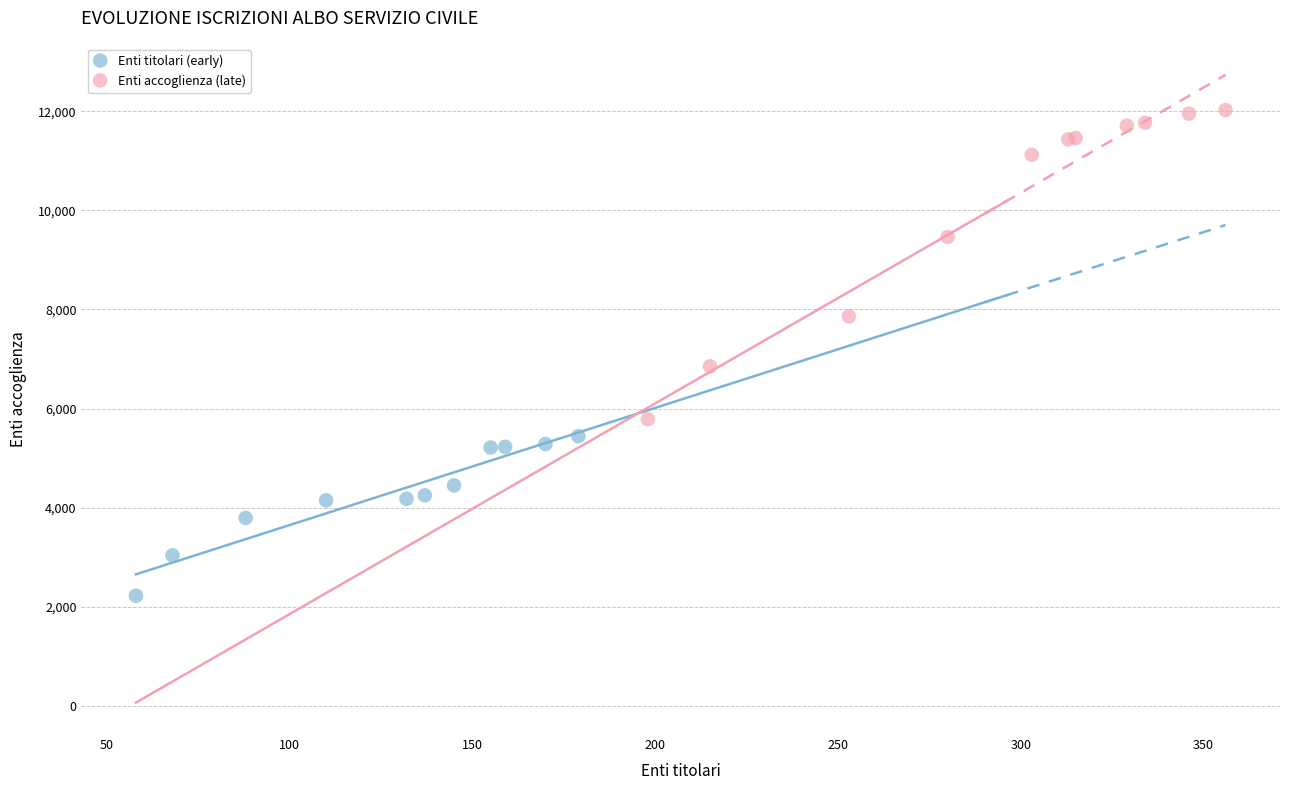

What are all the series names shown in the legend?

Enti titolari (early), Enti accoglienza (late)